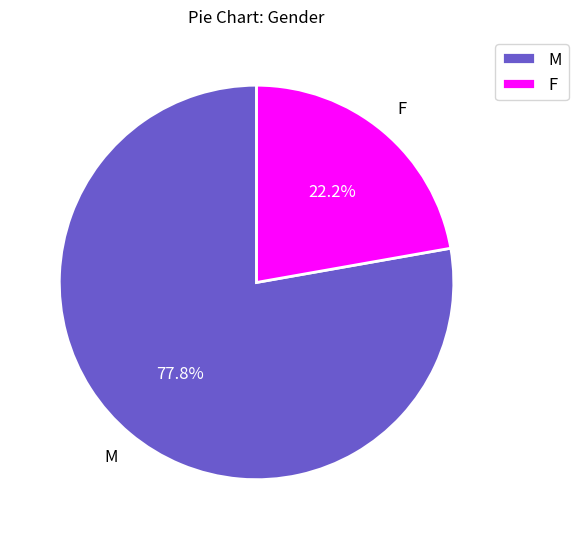

What percentage do M and F together represent?

100.0%